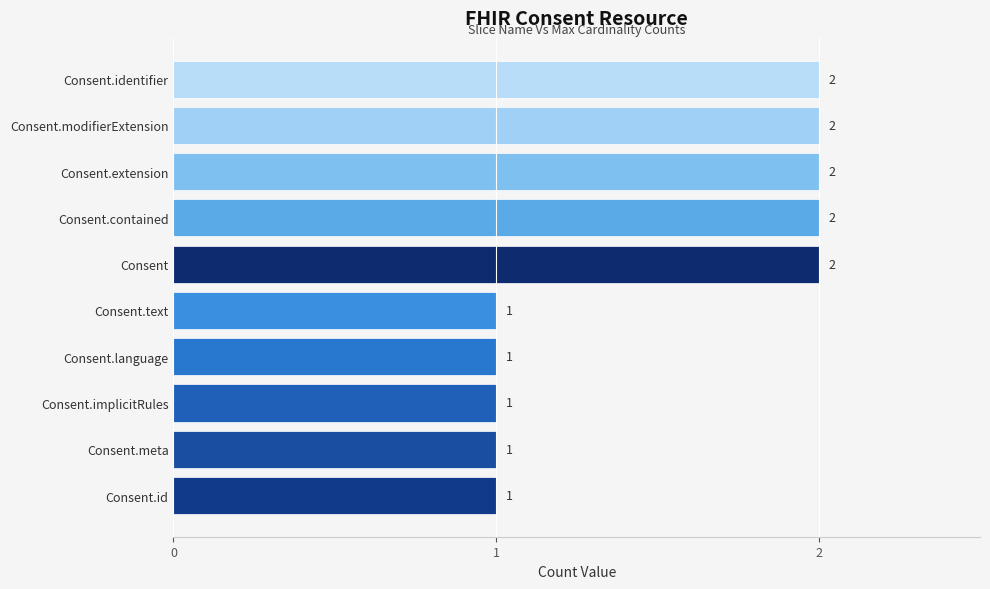

What is the sum of all values?

15